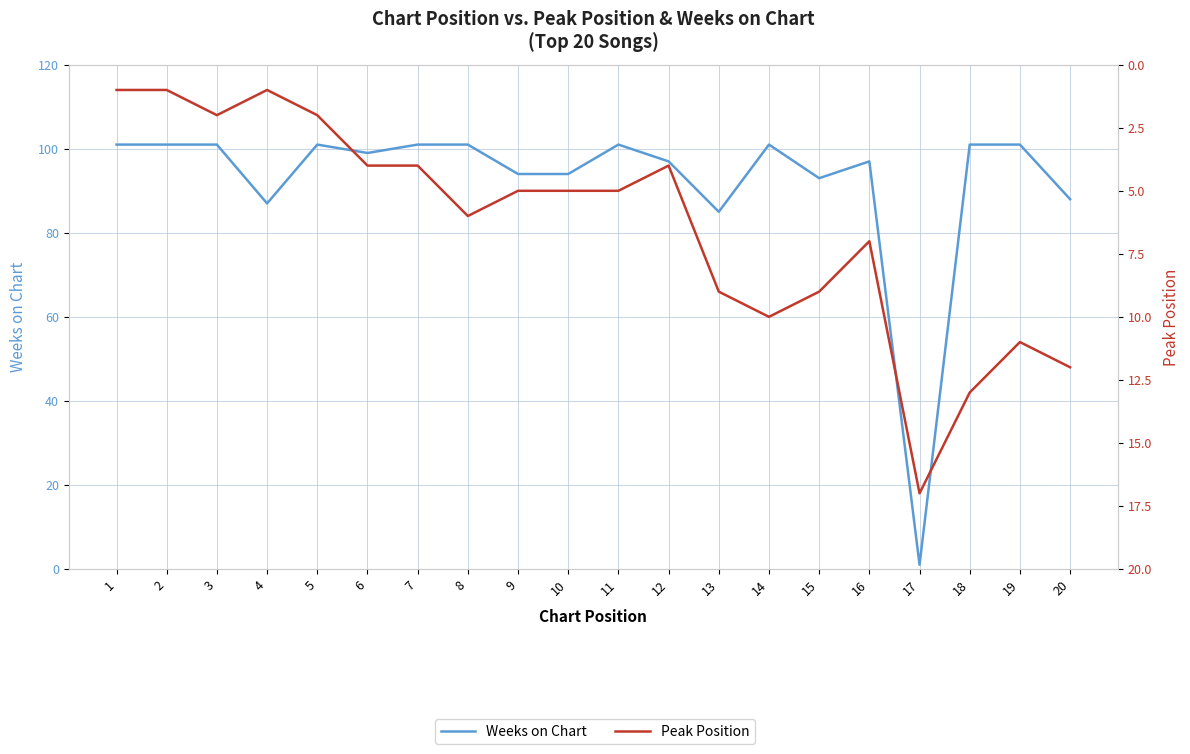

Where is the first local maximum for Peak Position?

3